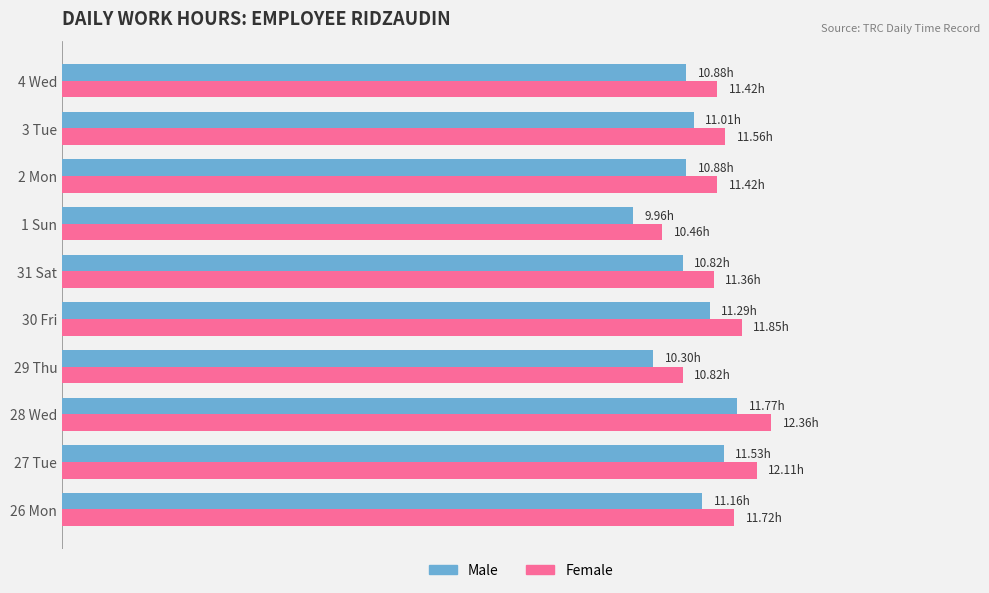

What are all the series names shown in the legend?

Male, Female